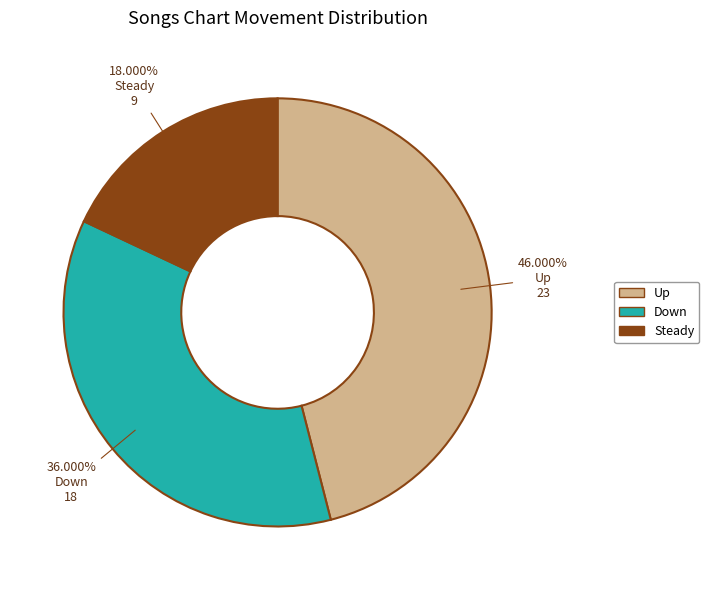

What is the smallest slice in the pie chart?

Steady